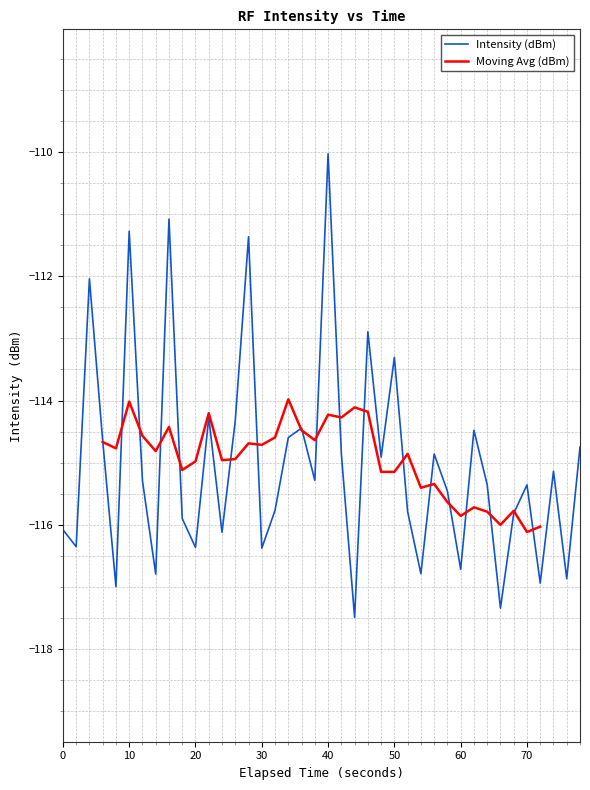

The Intensity (dBm) series shows -116.1 at 0. True or false?

True